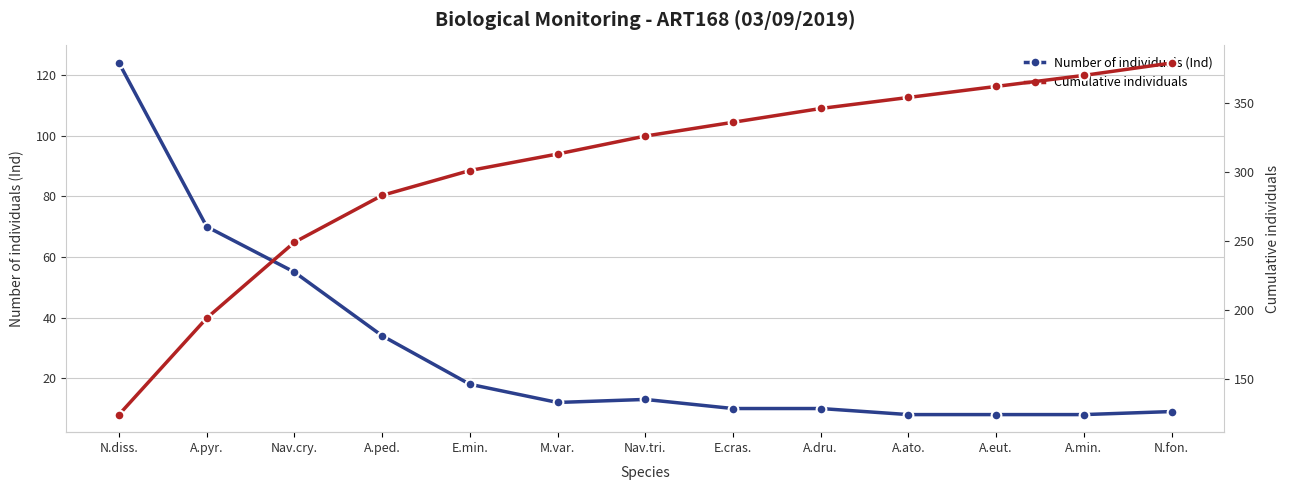

True or false: Cumulative individuals and Number of individuals (Ind) cross at least once.

False